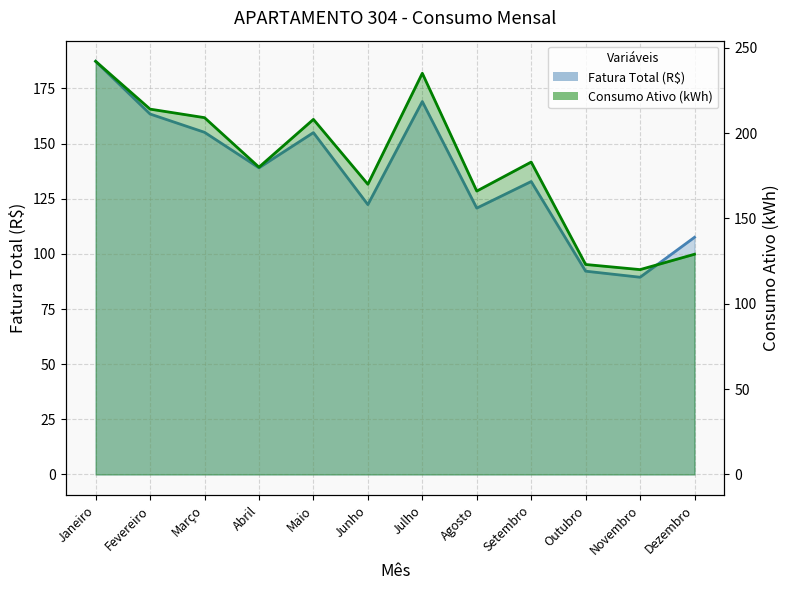

Reading left to right, extract all data points from this chart.

Fatura Total (R$): Janeiro=187.3	Fevereiro=163.4	Março=155.1	Abril=139.0	Maio=155.0	Junho=122.3	Julho=169.1	Agosto=120.8	Setembro=132.8	Outubro=92.2	Novembro=89.4	Dezembro=107.5
Consumo Ativo (kWh): Janeiro=242.0	Fevereiro=214.0	Março=209.0	Abril=180.0	Maio=208.0	Junho=170.0	Julho=235.0	Agosto=166.0	Setembro=183.0	Outubro=123.0	Novembro=120.0	Dezembro=129.0